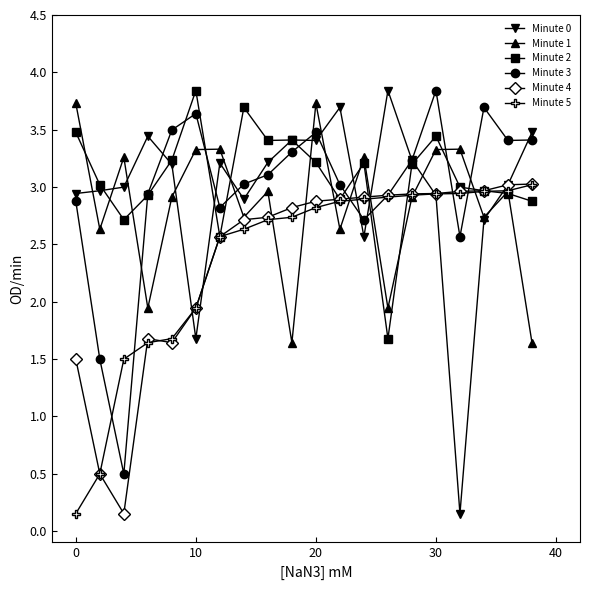

True or false: Minute 2 has more than 2 interior local peaks.

True